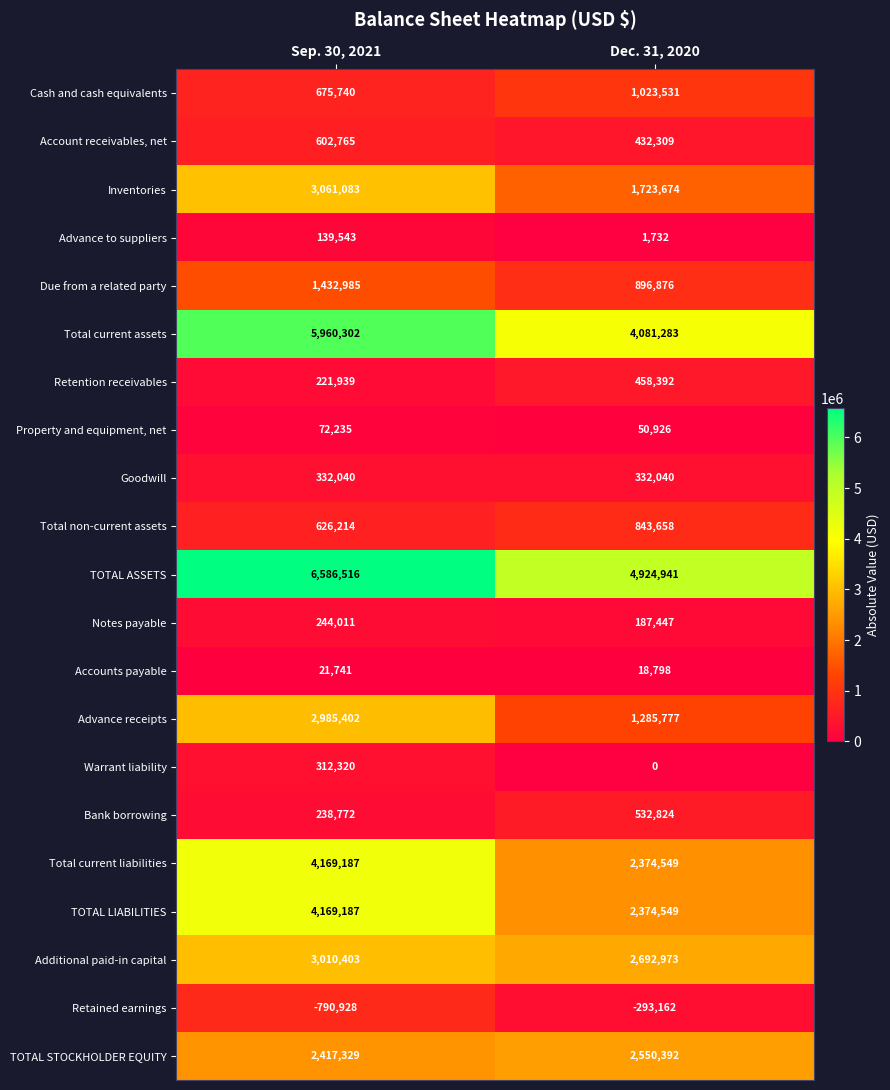

Rank the categories by Due from a related party value from highest to lowest.

Sep. 30, 2021, Dec. 31, 2020